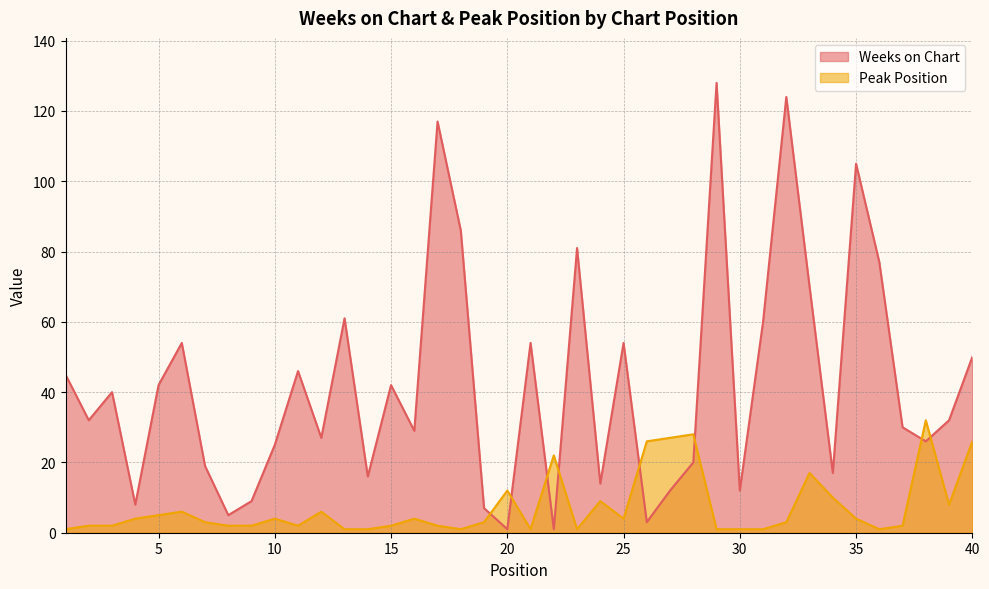

The value of Weeks on Chart at 16 is 39. True or false?

False